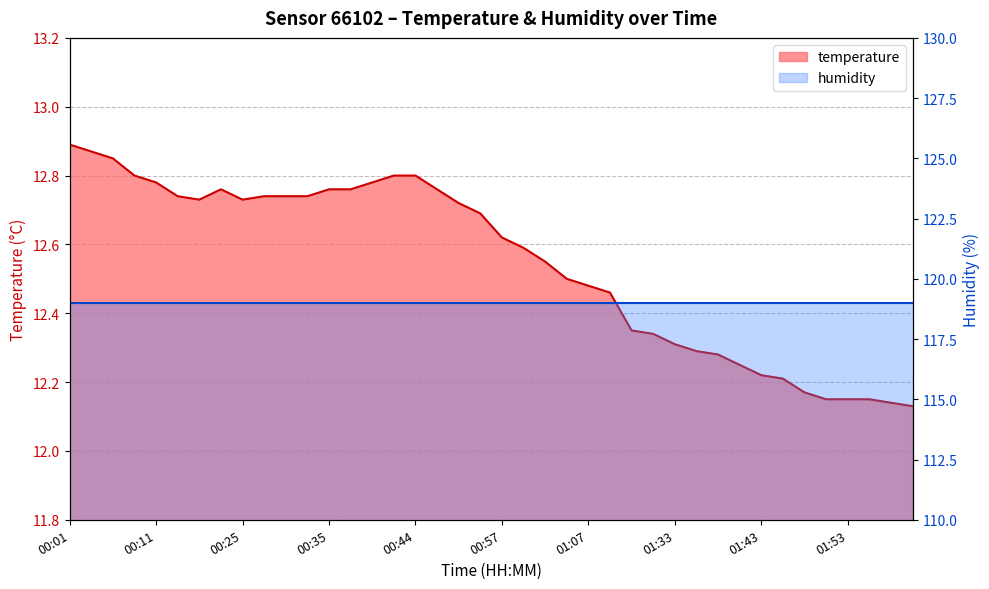

At which category does the data reach its first local peak?

00:22